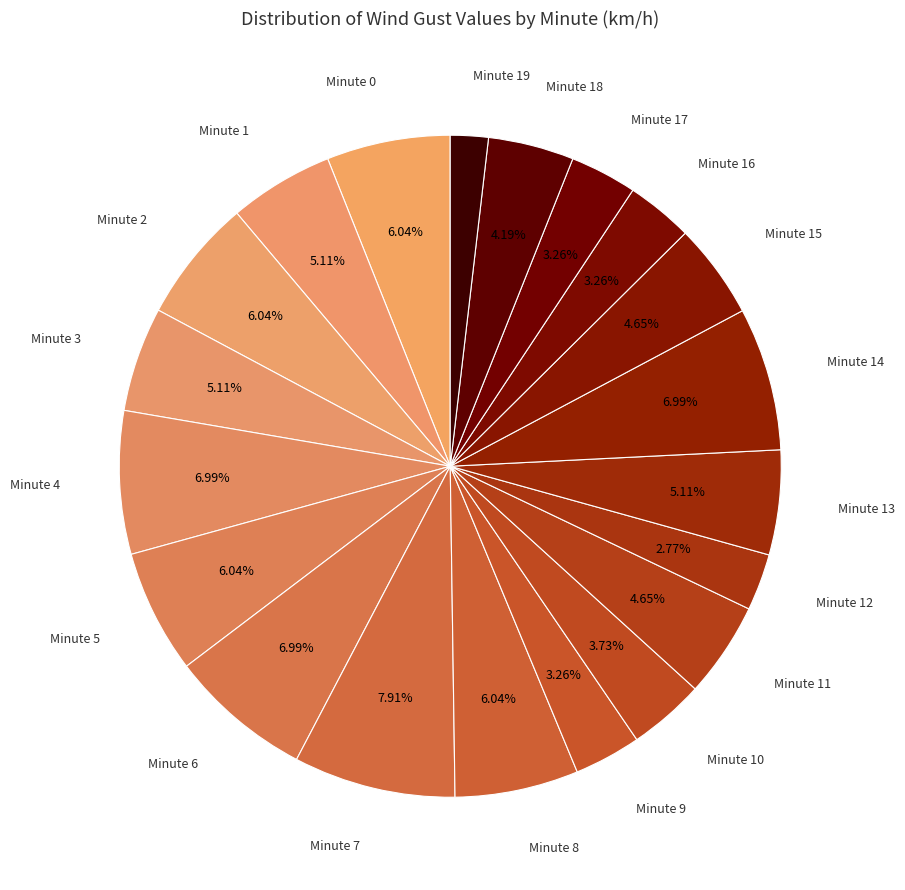

How many segments does this pie chart have?

20